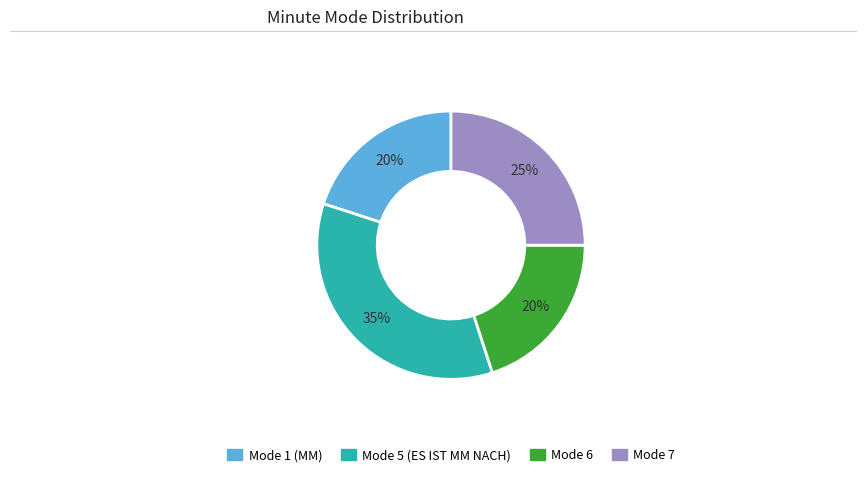

Is it true that Mode 1 (MM) is 16% of the pie?

False